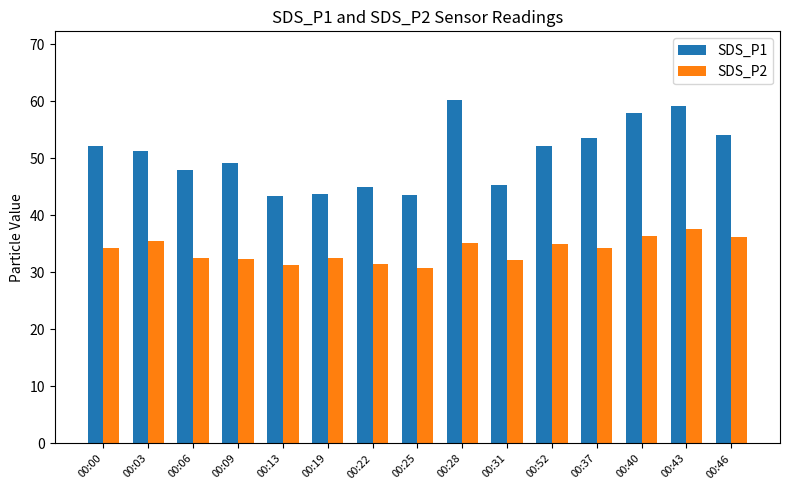

How many values in the SDS_P2 series are below 34?

7